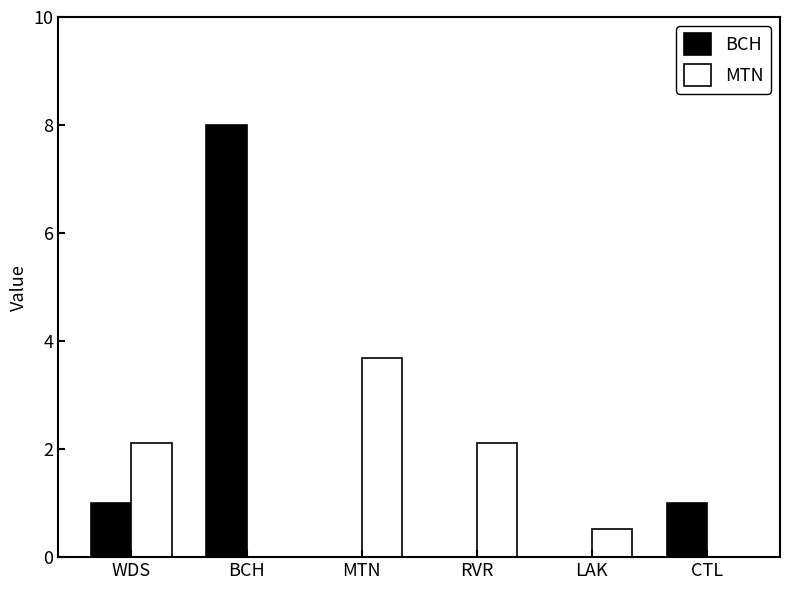

What is the sum of the MTN values at LAK and CTL?

0.5